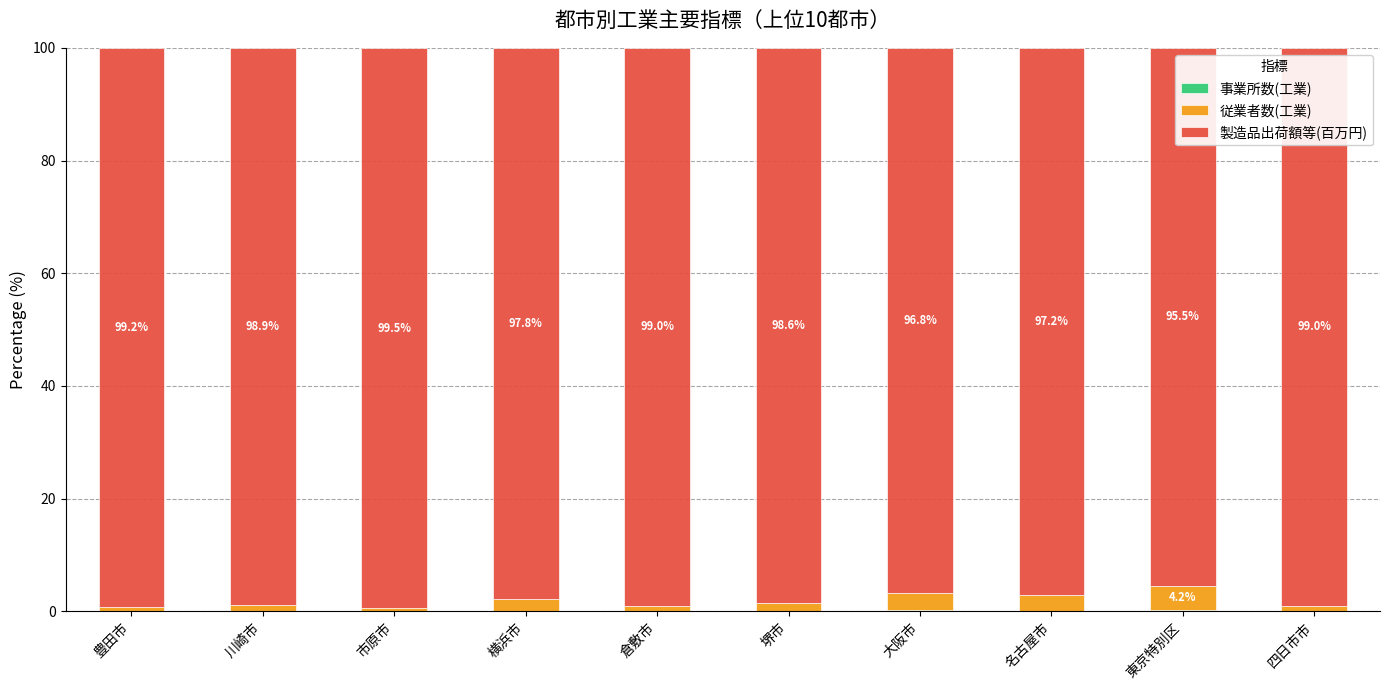

Where does the 従業者数(工業) series first go above 1?

川崎市